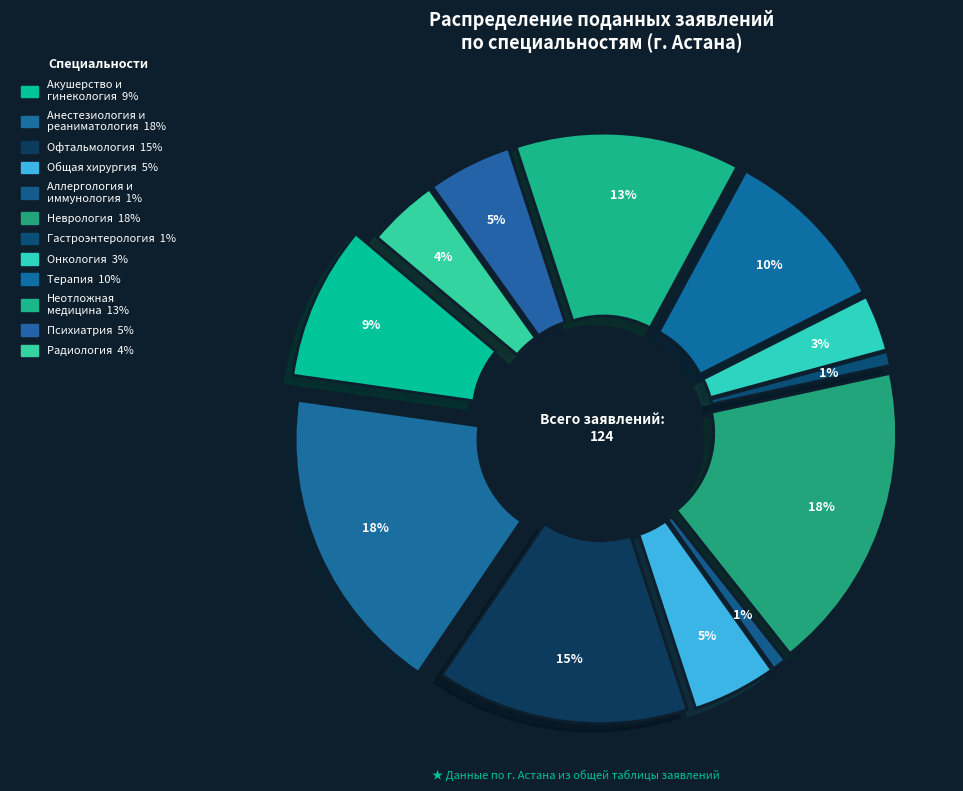

Is it true that Неотложная
медицина is 13% of the pie?

True